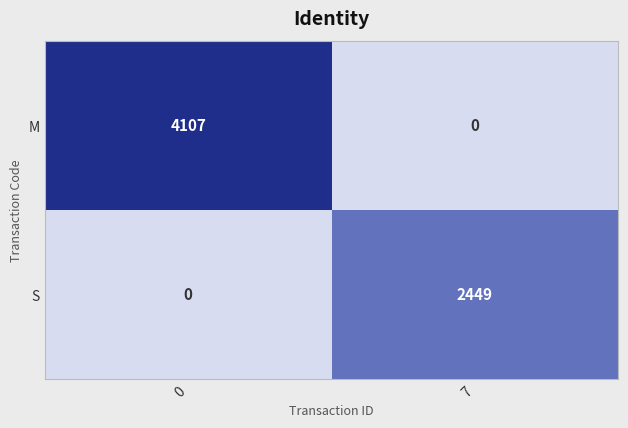

What is the difference between the S values at 7 and 0?

2449